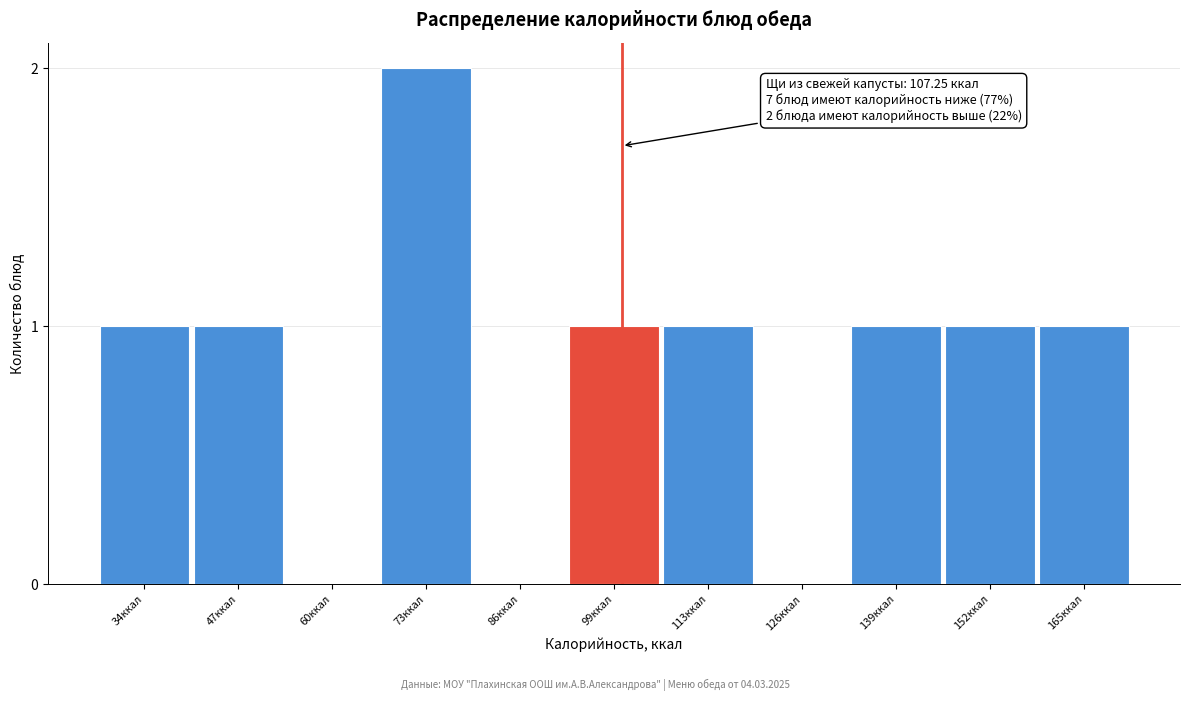

Reading left to right, extract all data points from this chart.

34ккал=1	47ккал=1	60ккал=0	73ккал=2	86ккал=0	99ккал=1	113ккал=1	126ккал=0	139ккал=1	152ккал=1	165ккал=1